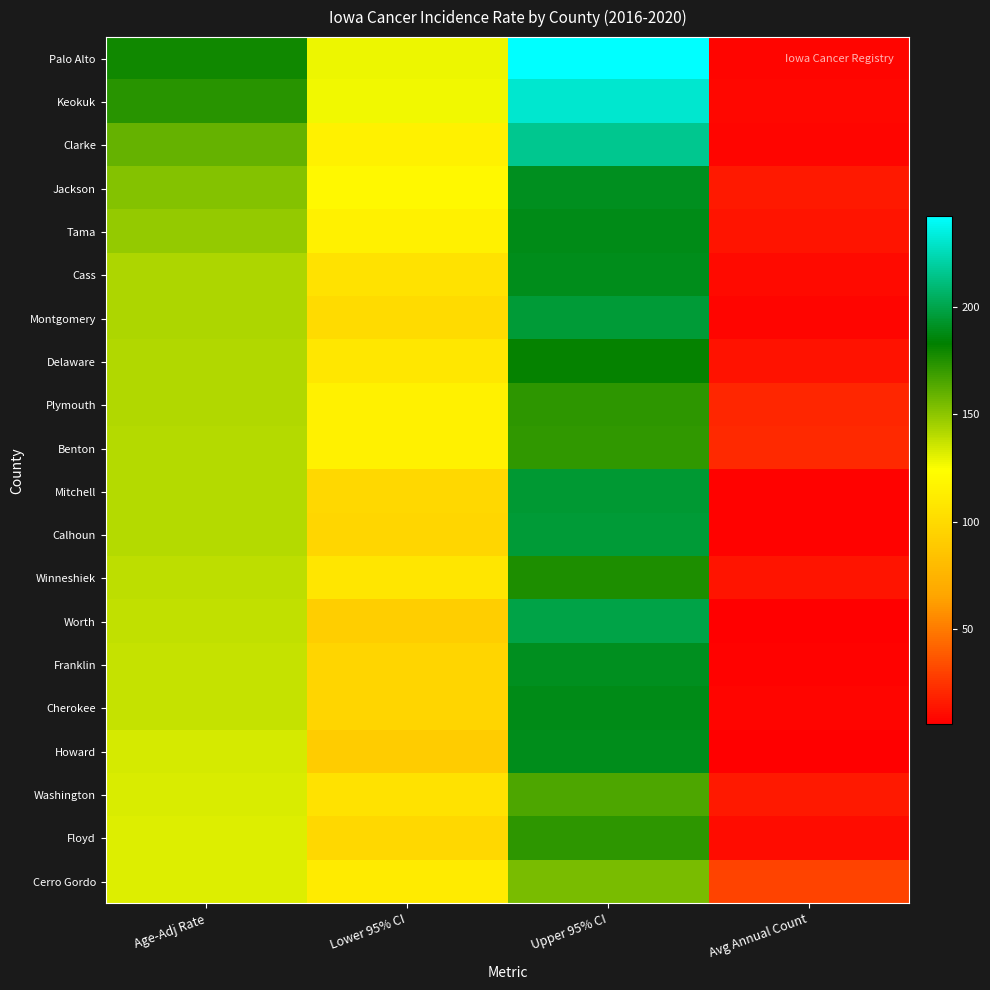

What is the approximate value of Delaware at Age-Adj Rate?

142.3